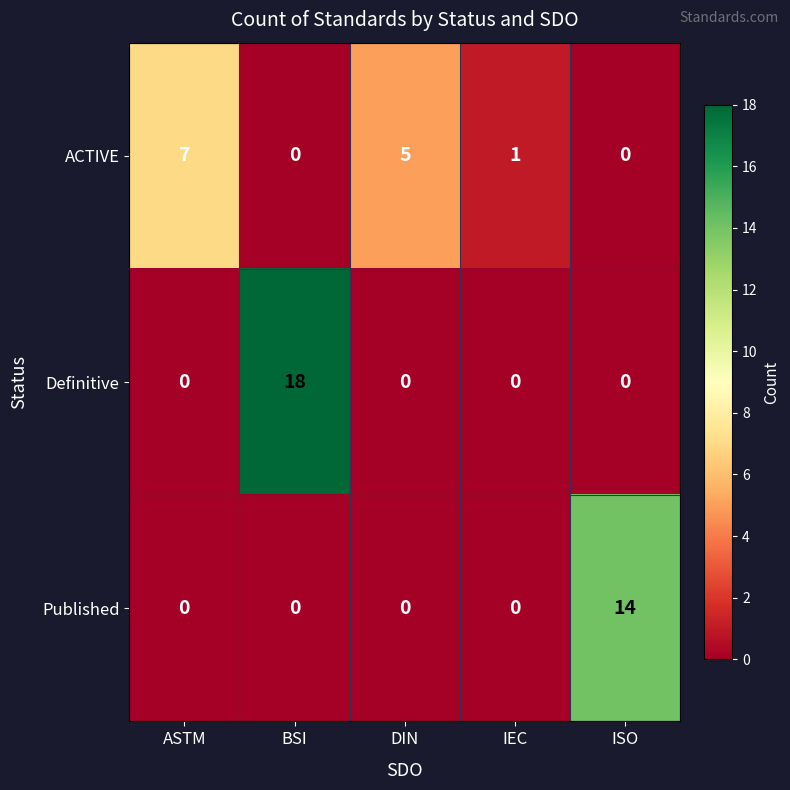

Which category has the highest value across all series?

BSI